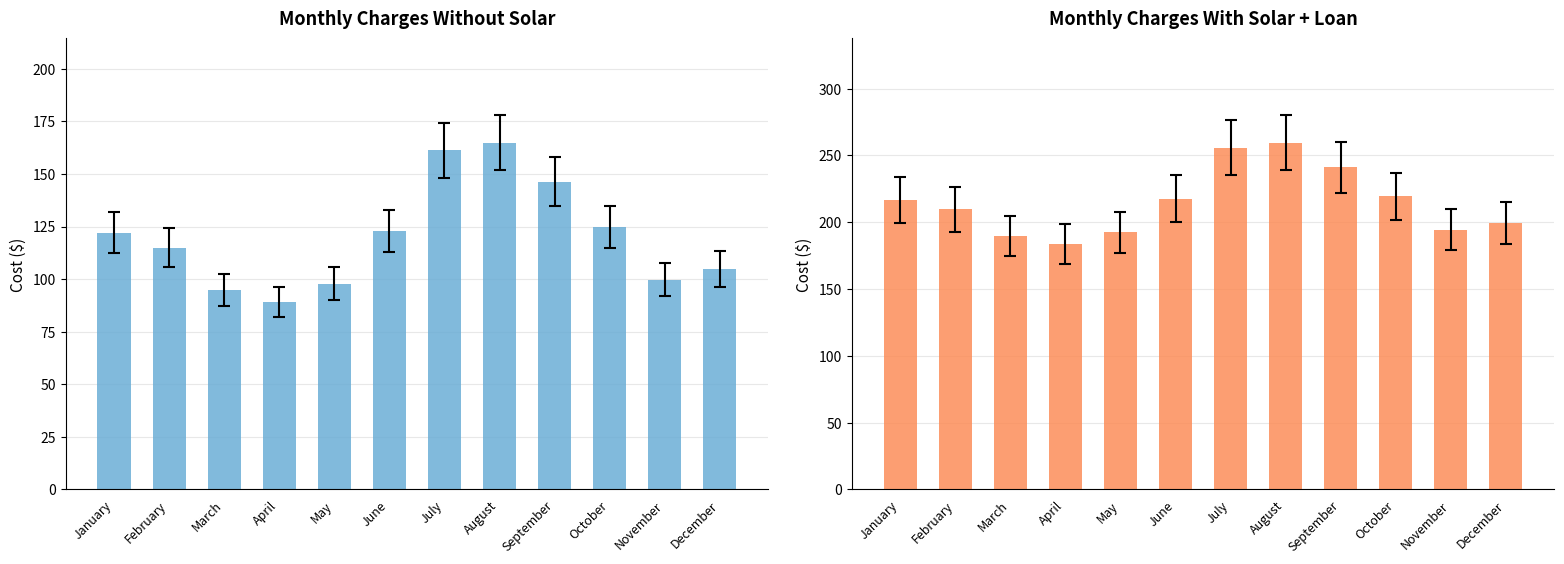

What are all the series names shown in the legend?

Charges Without Solar, Charges With Solar + Loan